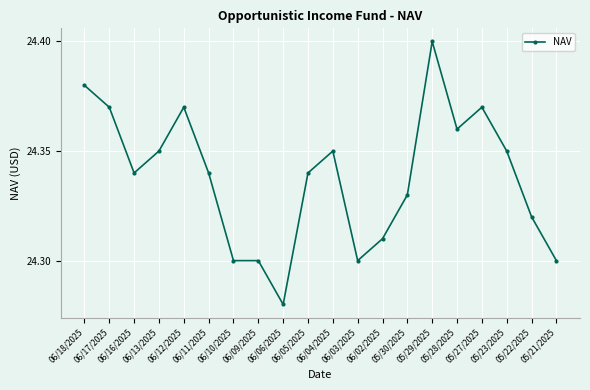

What is the label of the 4th point from the right?

05/27/2025